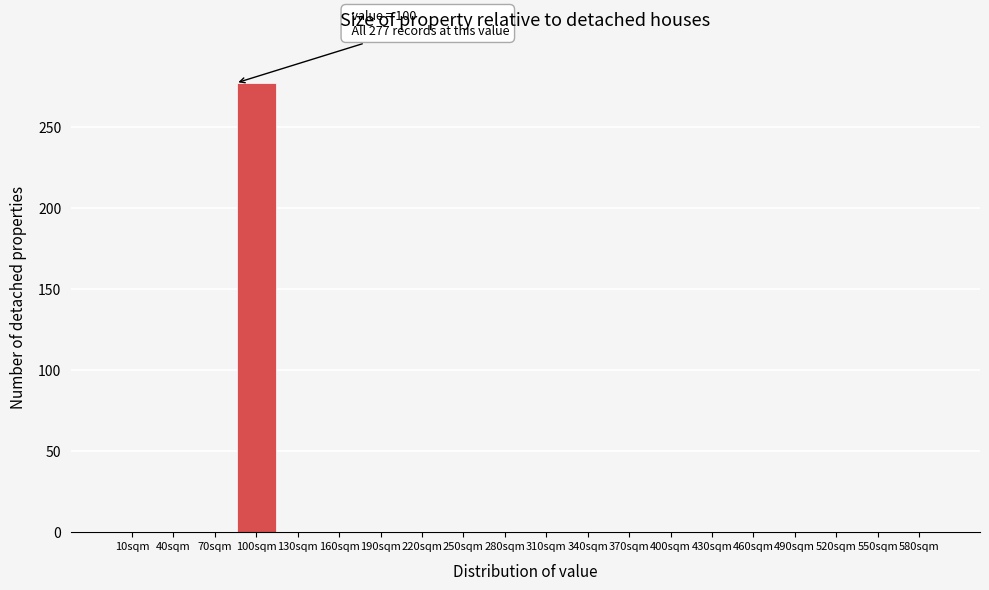

Reading left to right, transcribe all the data shown in this chart.

10sqm=0	40sqm=0	70sqm=0	100sqm=277	130sqm=0	160sqm=0	190sqm=0	220sqm=0	250sqm=0	280sqm=0	310sqm=0	340sqm=0	370sqm=0	400sqm=0	430sqm=0	460sqm=0	490sqm=0	520sqm=0	550sqm=0	580sqm=0